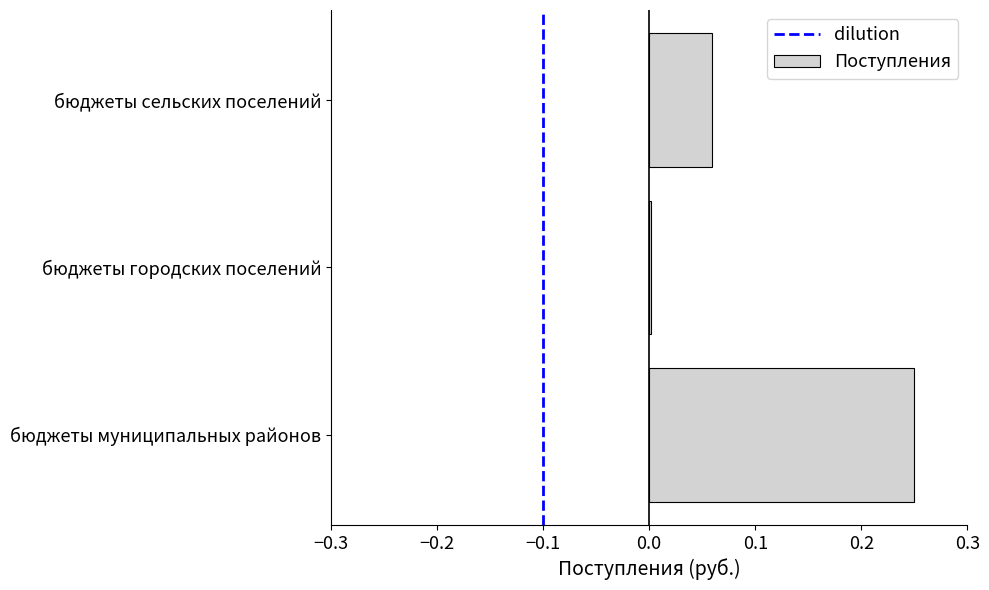

What is the sum of all values?

0.3